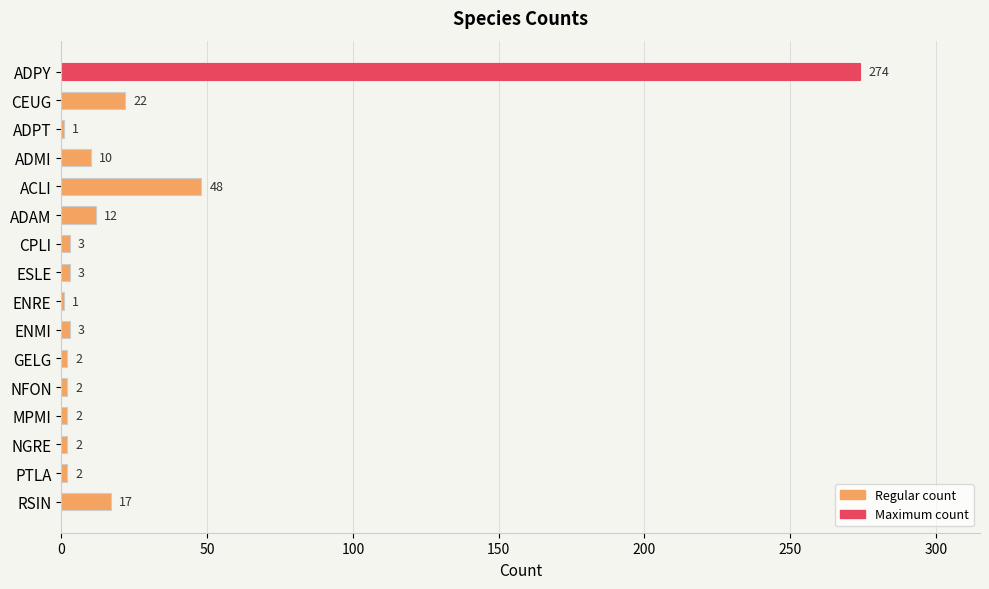

Between ENRE and CEUG, which is larger?

CEUG